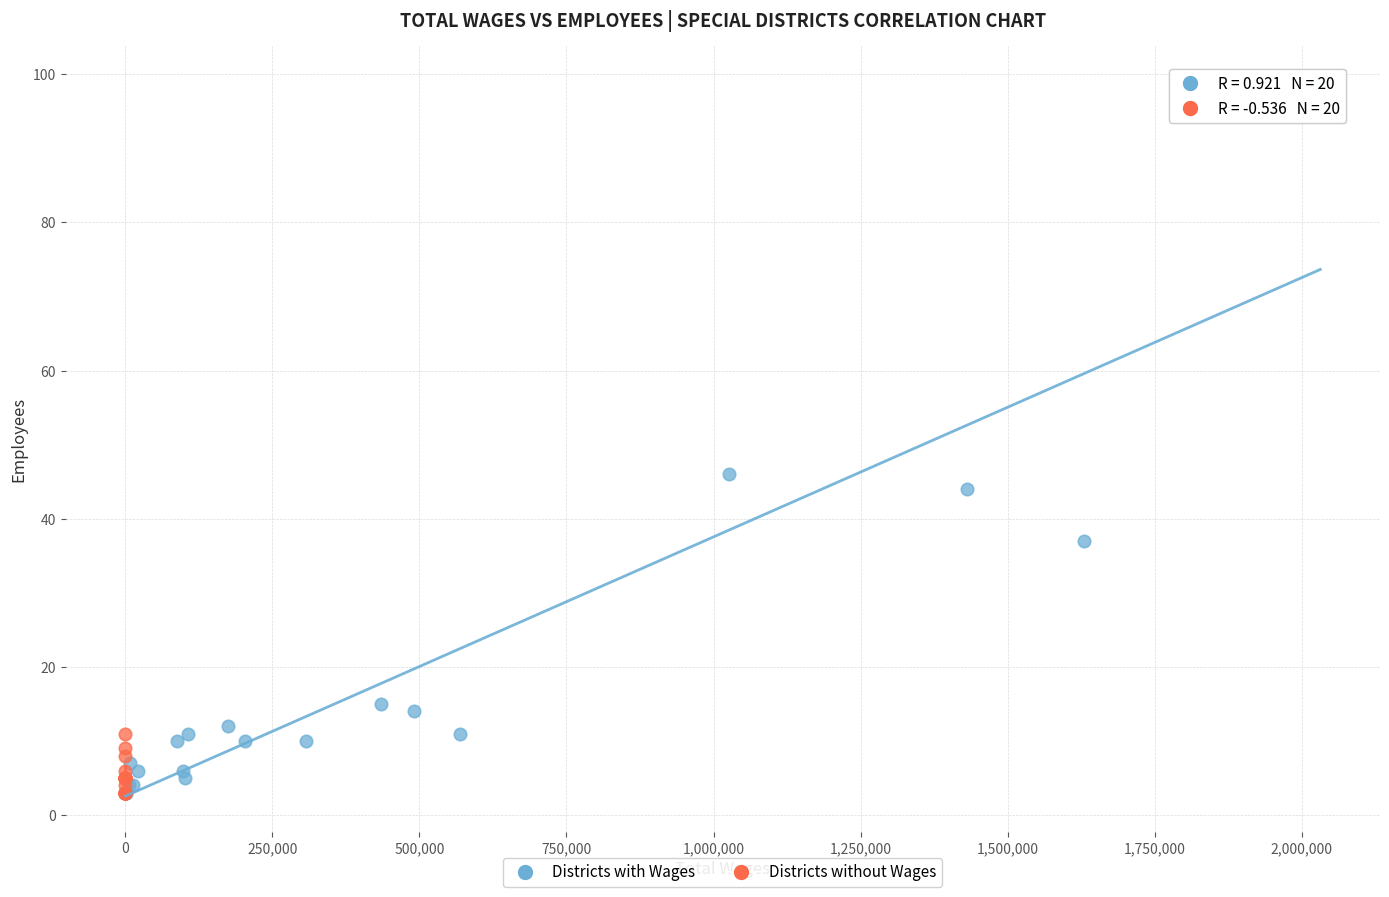

Which series reaches the maximum Y coordinate?

Districts with Wages